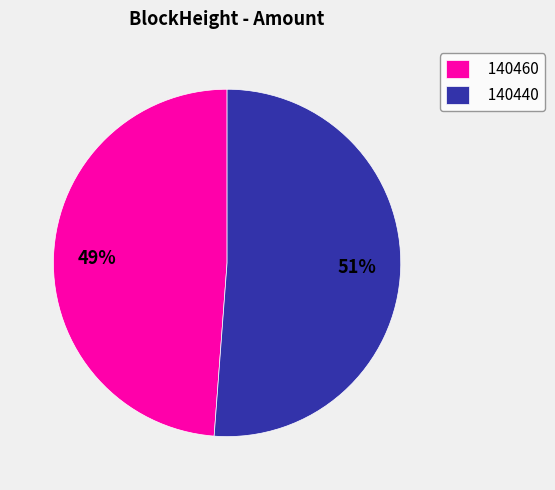

Is it true that 140460 is 49% of the pie?

True